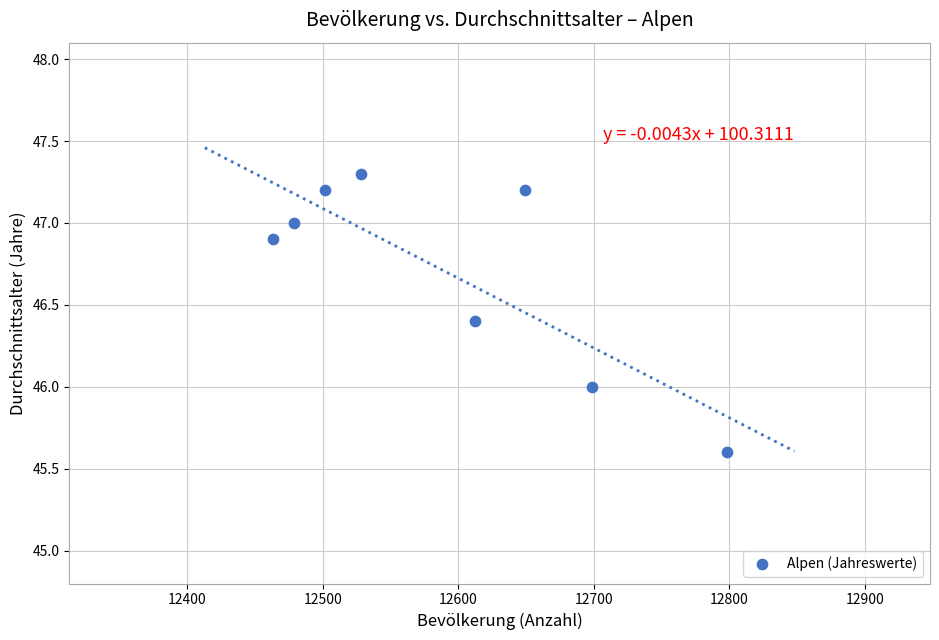

What is the average Y value?

46.7